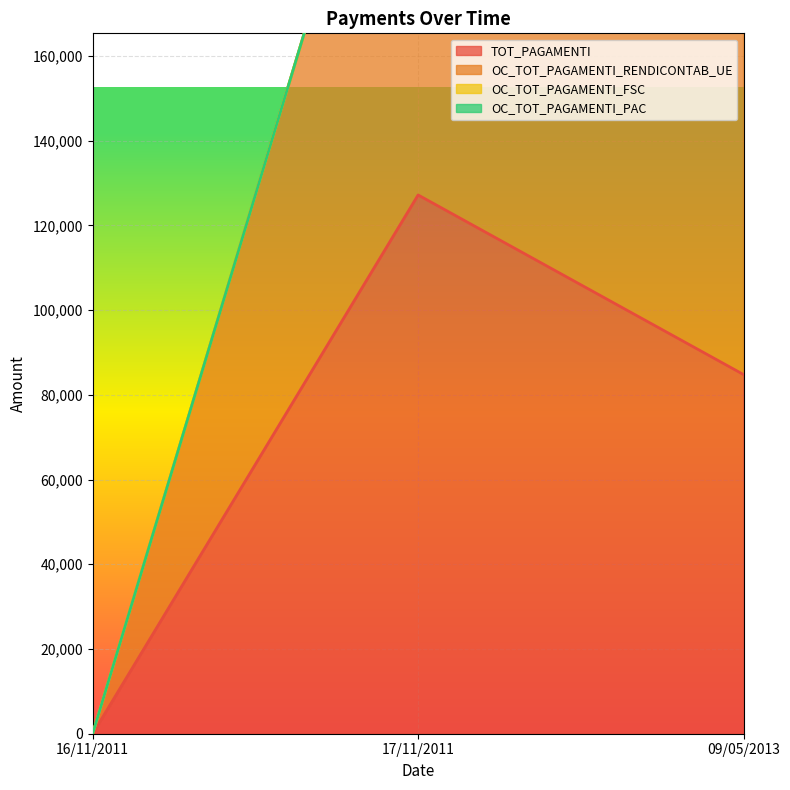

The value of TOT_PAGAMENTI at 17/11/2011 is 75116. True or false?

False